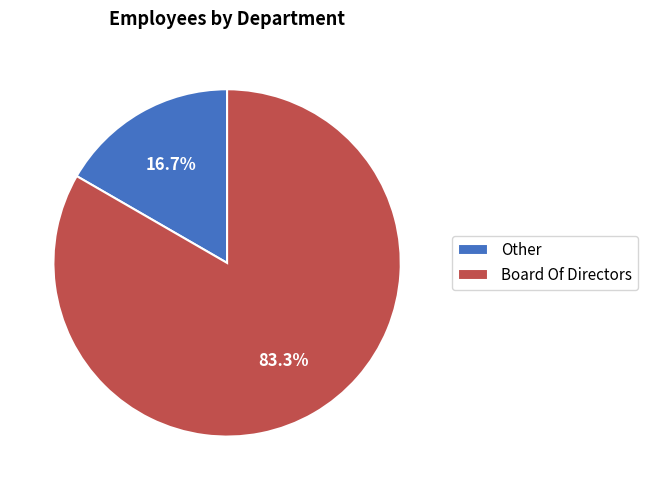

The Other slice represents 2% of the pie. True or false?

False